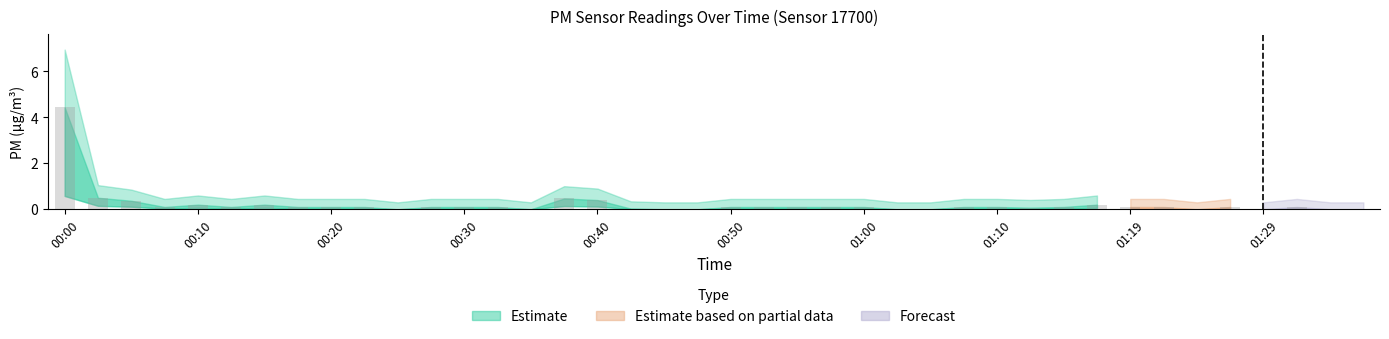

What is the maximum value shown in the chart?

4.4